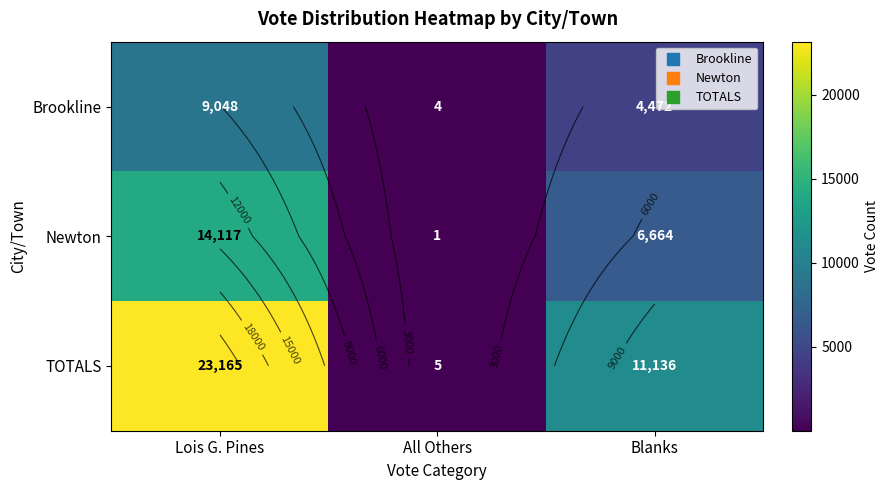

Is the value of Brookline at Lois G. Pines greater than the value of TOTALS at All Others?

Yes